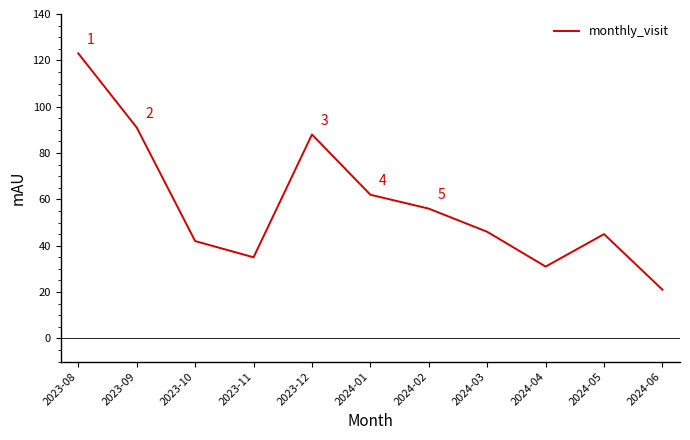

Does the chart display data point markers on the line(s)?

No